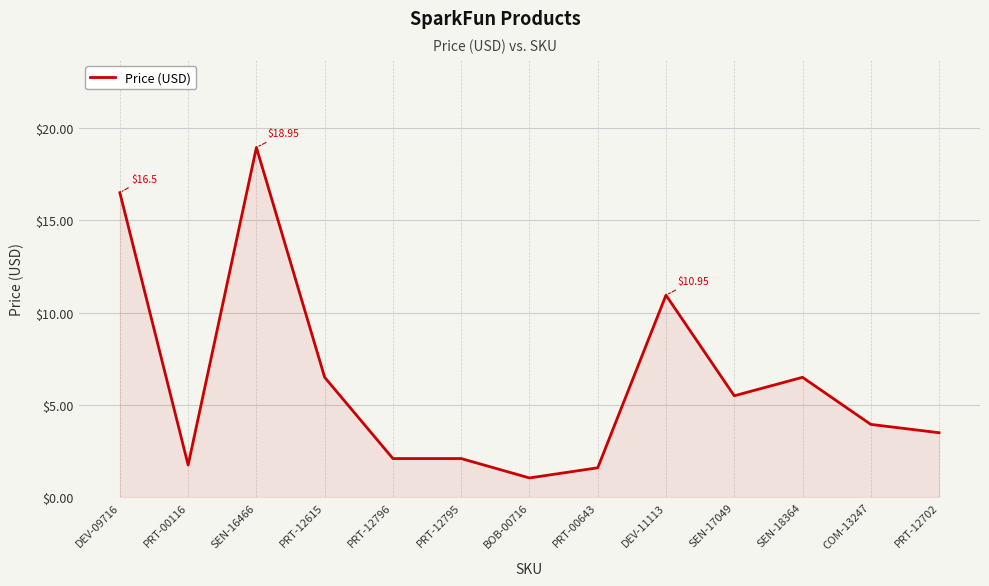

What is the difference between the maximum and minimum values?

17.9